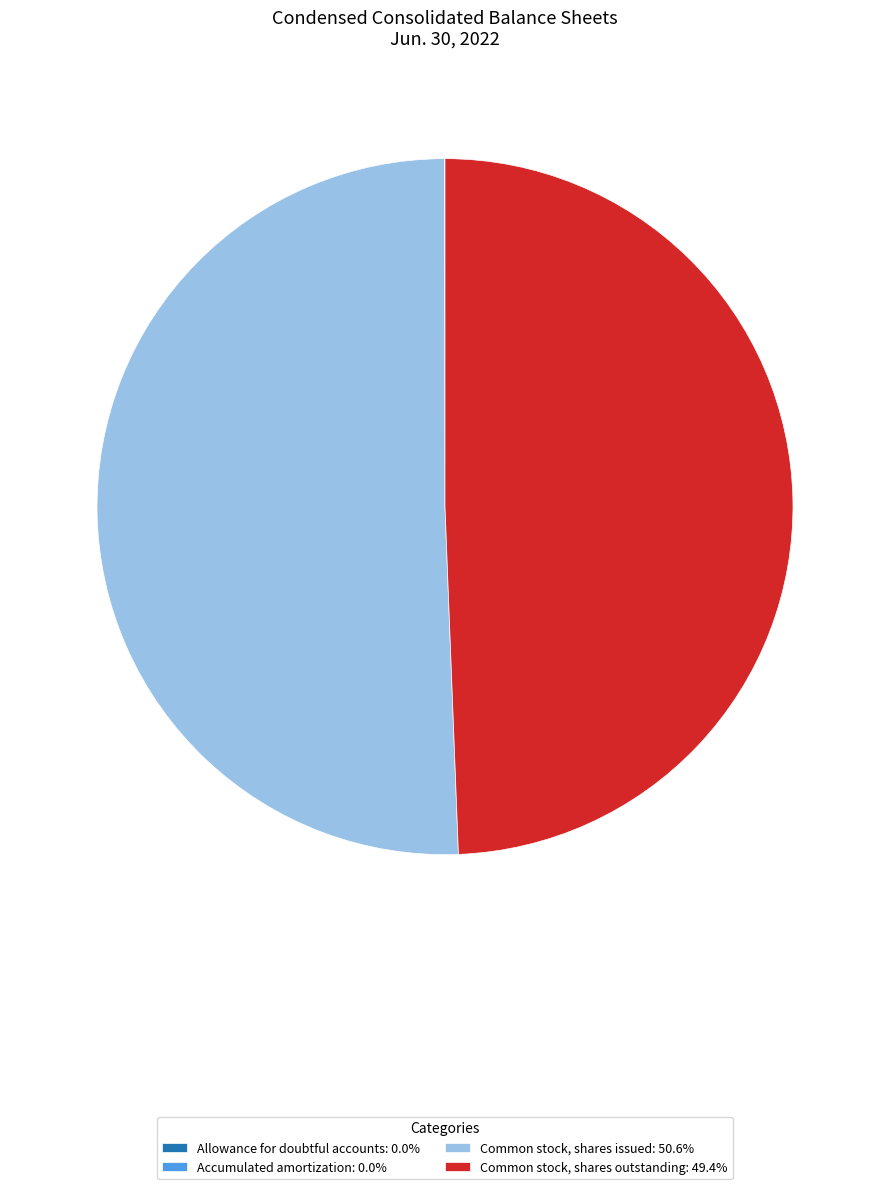

The Common stock, shares issued slice represents 64% of the pie. True or false?

False